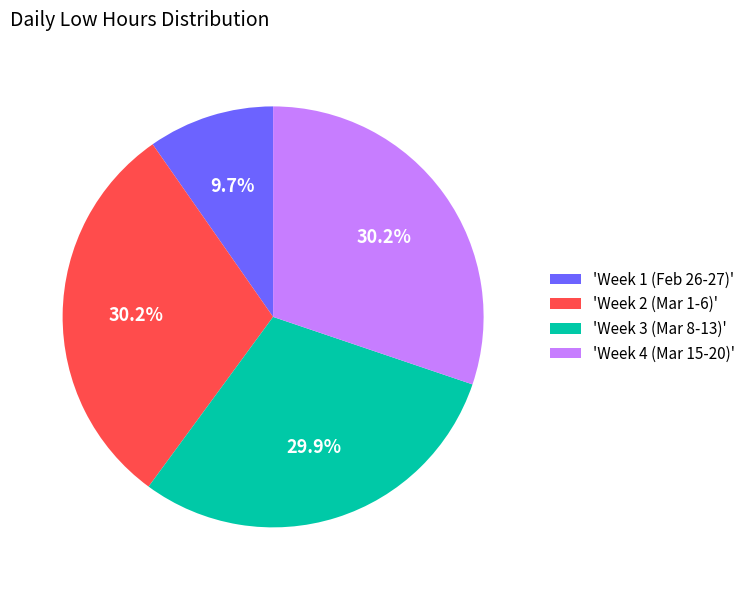

Approximately how many times larger is the value at 'Week 3 (Mar 8-13)' compared to 'Week 1 (Feb 26-27)'?

3.1